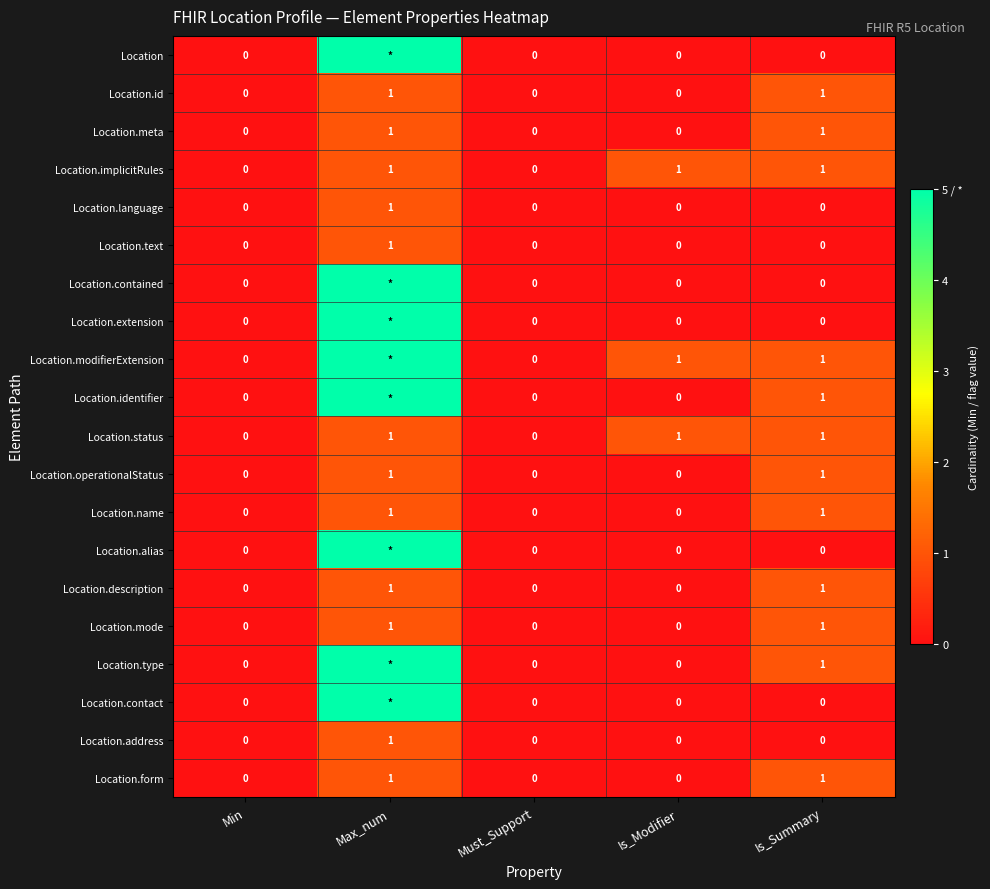

Which label corresponds to the largest value in the chart?

Max_num